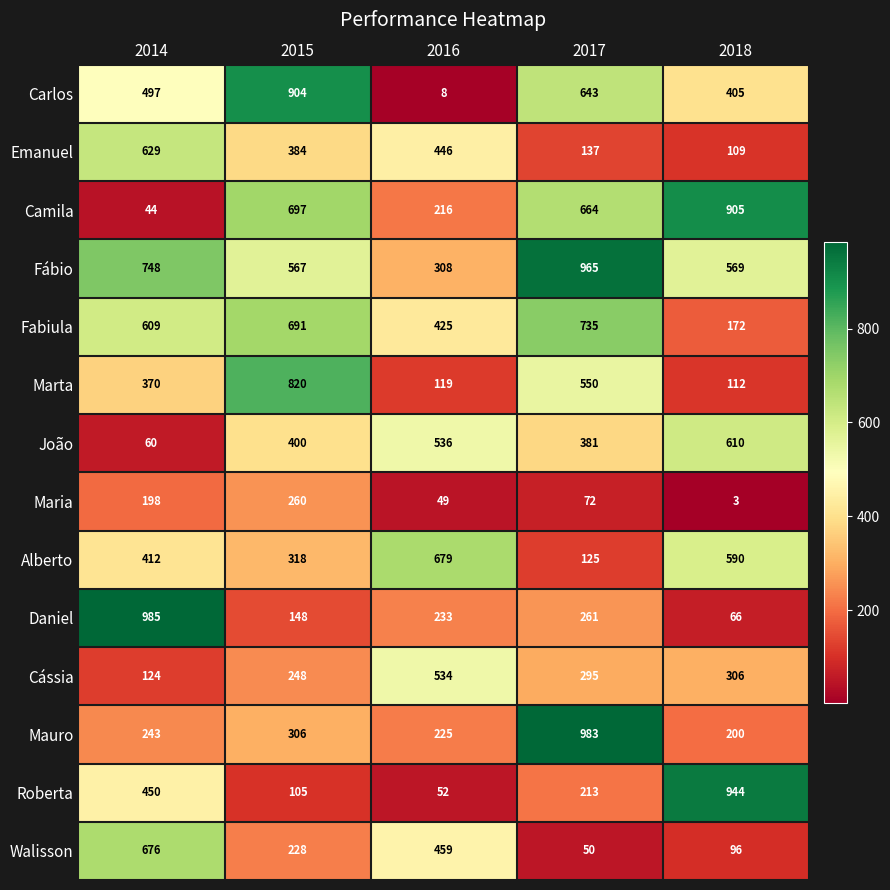

Which series has the largest total across all categories?

Fábio